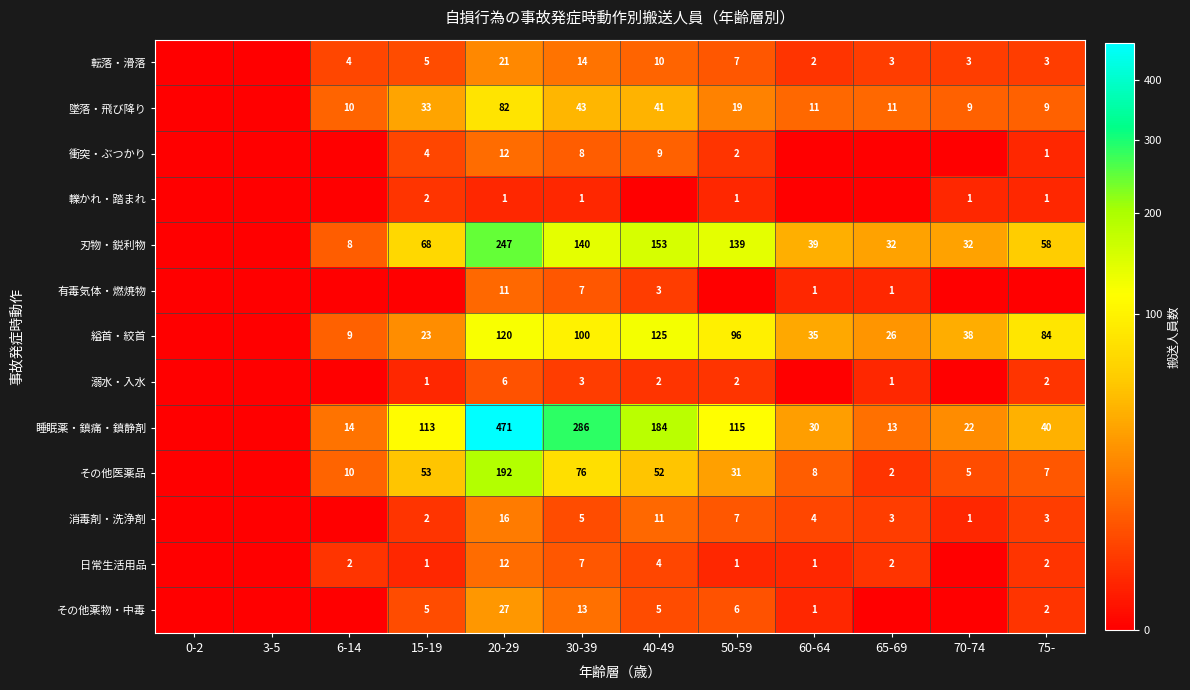

What is the difference between the highest and lowest values at 20-29?

470